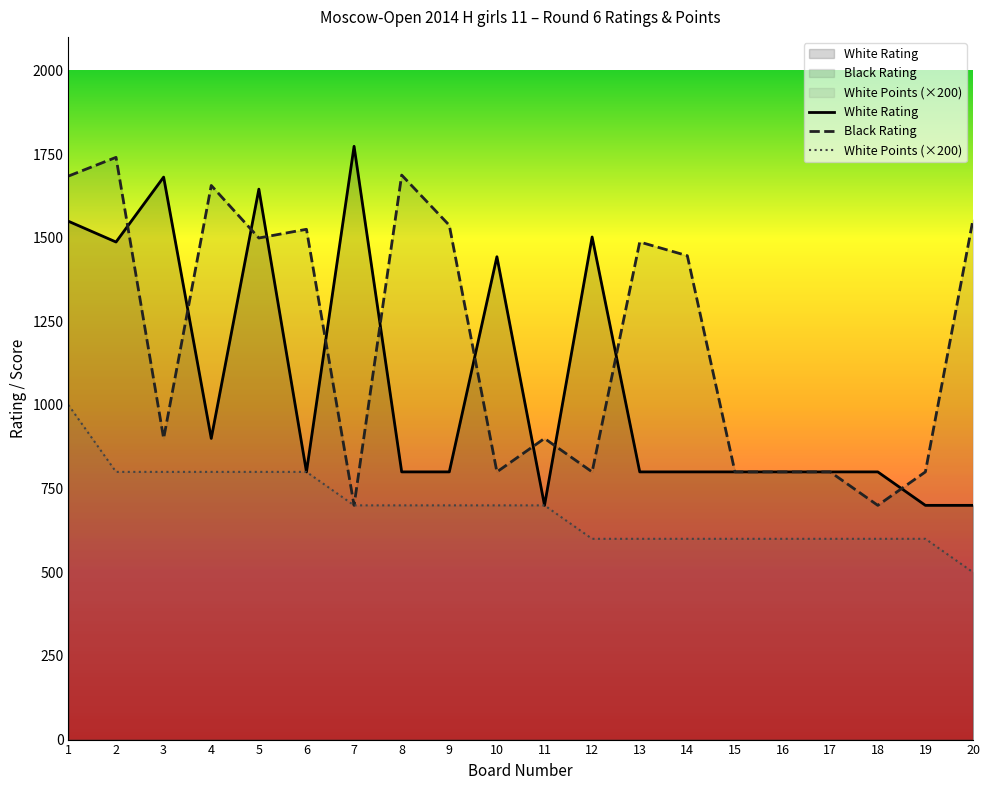

Which category has the highest value across all series?

7